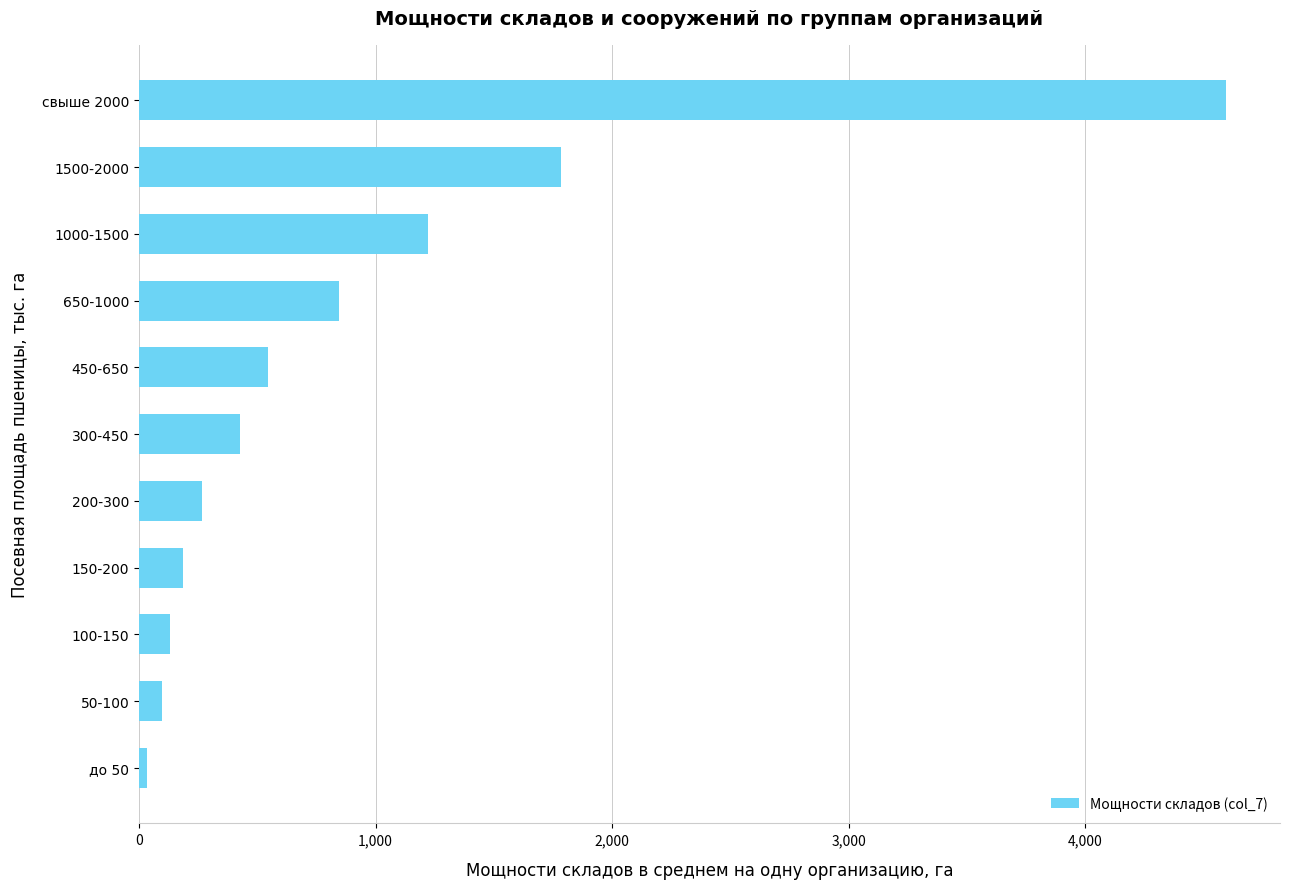

At which label is the value closest to 2313?

1500-2000